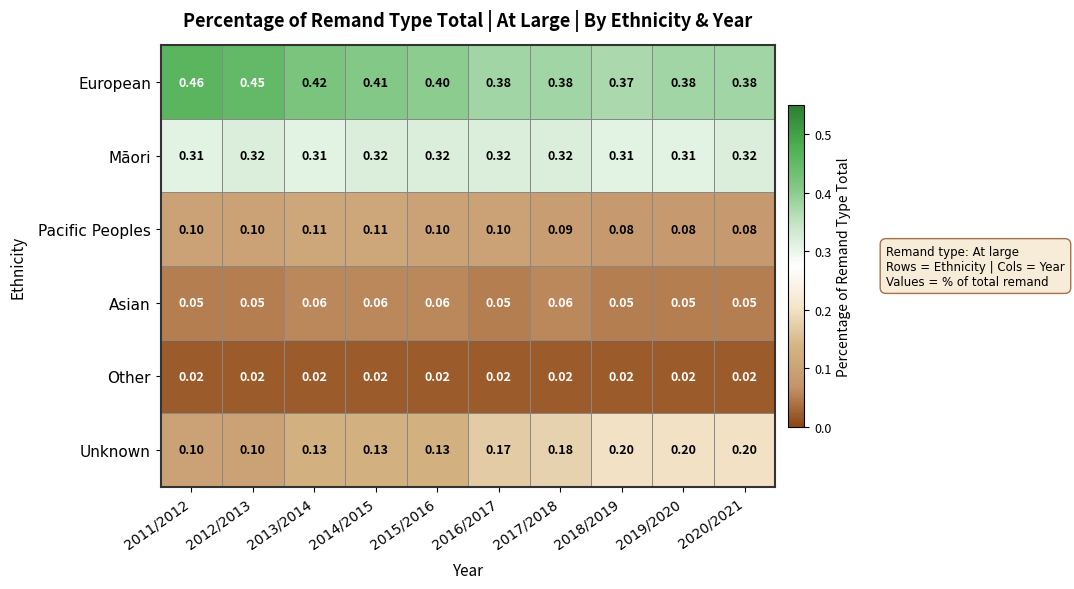

Which series changed the most between 2014/2015 and 2020/2021?

Unknown